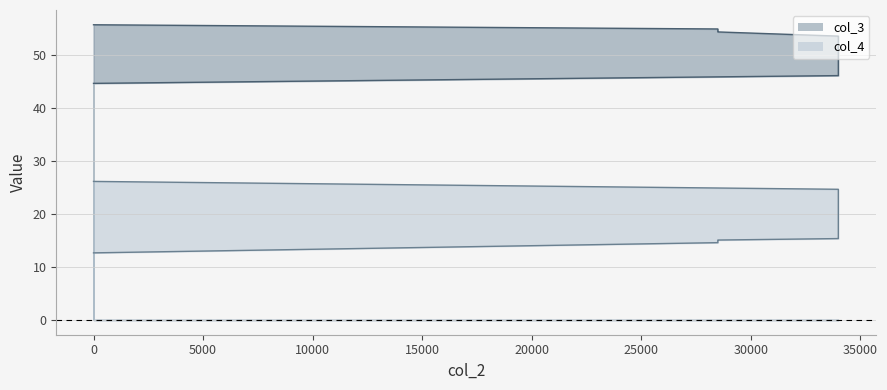

Which series has the largest range (max minus min)?

col_4